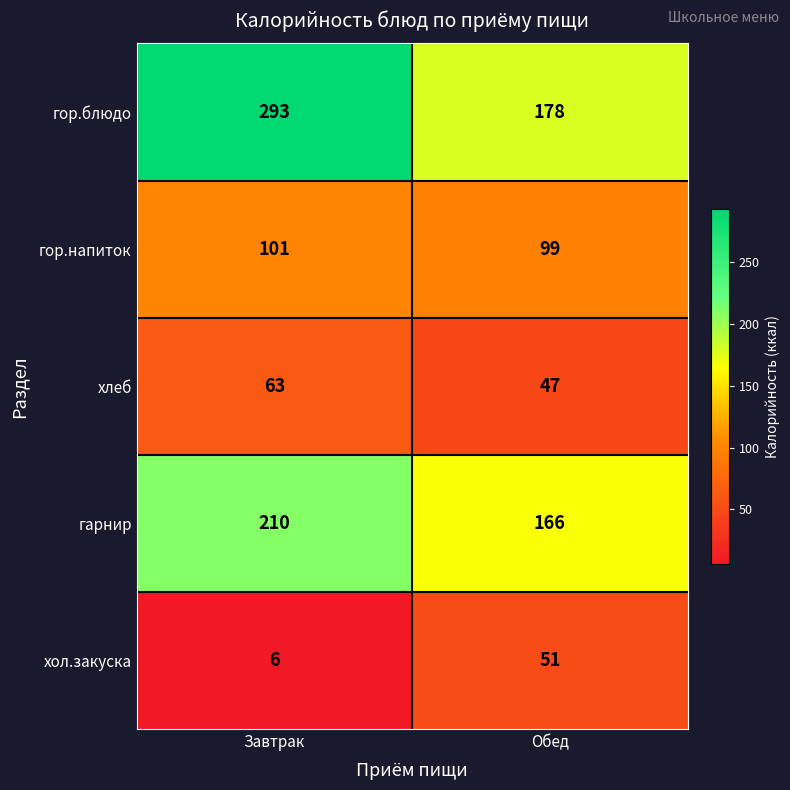

What is the total value across all series at Завтрак?

673